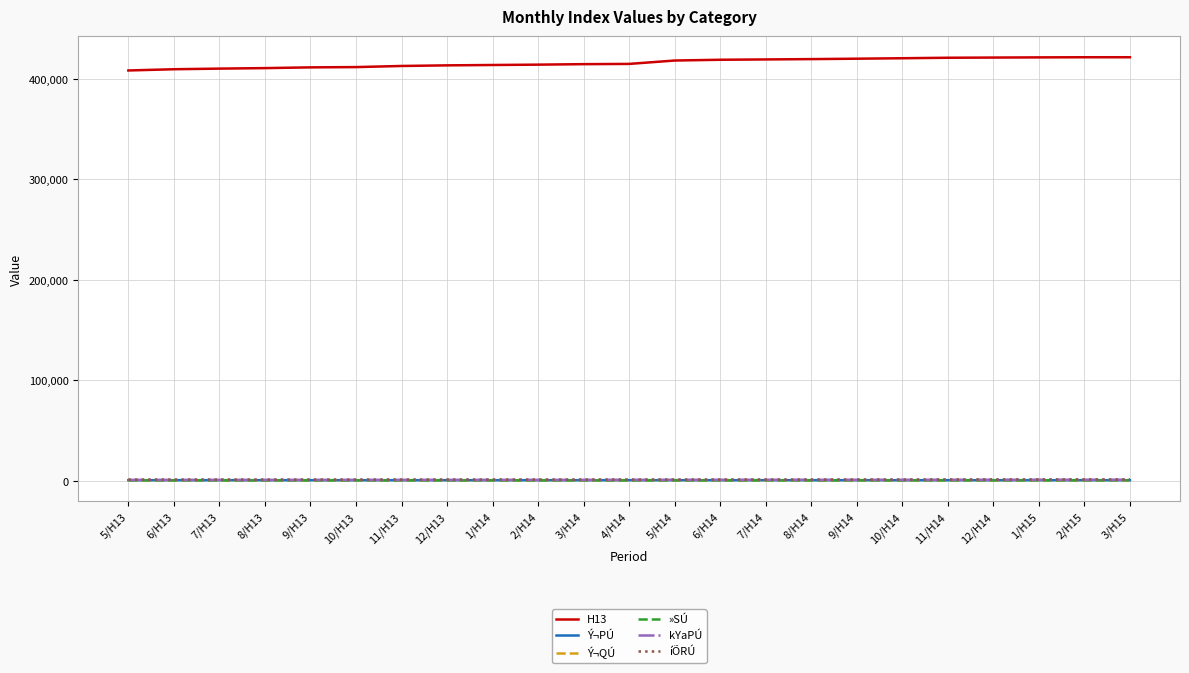

True or false: íÕRÚ and H13 intersect in this chart.

False